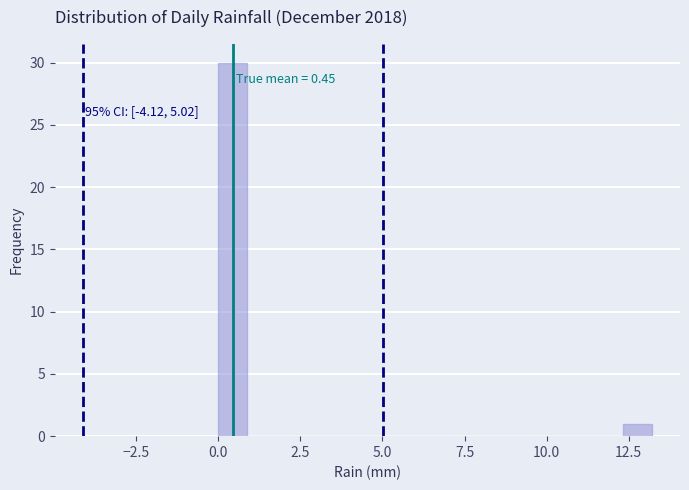

Around what value on the x-axis is the tallest bar? Give the approximate position of its centre, as read against the axis.

0.5